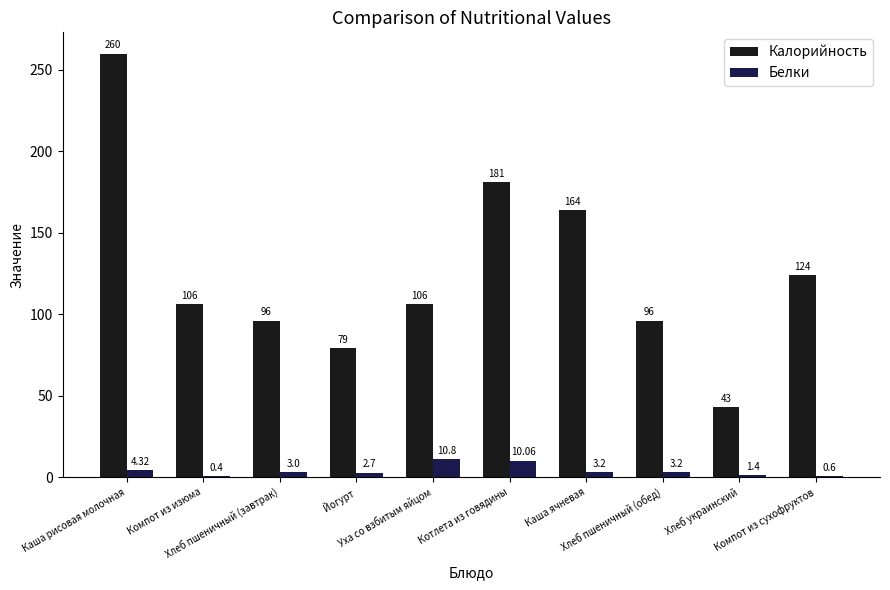

Which series has the widest spread of values?

Калорийность